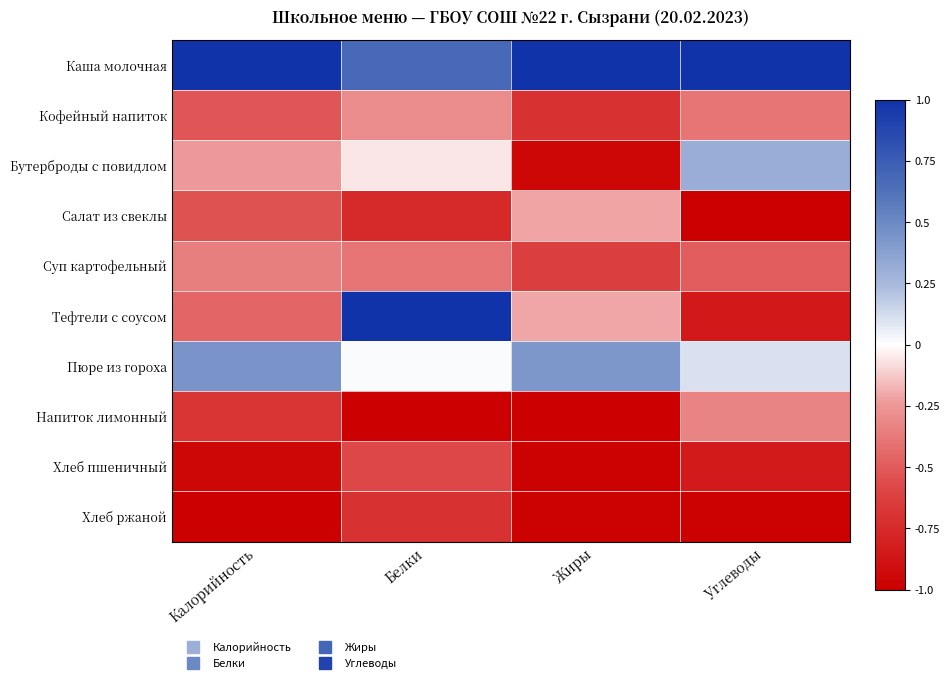

Reading left to right, transcribe all the data shown in this chart.

Каша молочная: Калорийность=1.0	Белки=0.7	Жиры=1.0	Углеводы=1.0
Кофейный напиток: Калорийность=-0.5	Белки=-0.3	Жиры=-0.7	Углеводы=-0.4
Бутерброды с повидлом: Калорийность=-0.2	Белки=-0.1	Жиры=-1.0	Углеводы=0.3
Салат из свеклы: Калорийность=-0.5	Белки=-0.7	Жиры=-0.2	Углеводы=-1.0
Суп картофельный: Калорийность=-0.3	Белки=-0.4	Жиры=-0.6	Углеводы=-0.5
Тефтели с соусом: Калорийность=-0.5	Белки=1.0	Жиры=-0.2	Углеводы=-0.9
Пюре из гороха: Калорийность=0.4	Белки=0.0	Жиры=0.4	Углеводы=0.1
Напиток лимонный: Калорийность=-0.7	Белки=-1.0	Жиры=-1.0	Углеводы=-0.3
Хлеб пшеничный: Калорийность=-1.0	Белки=-0.6	Жиры=-1.0	Углеводы=-0.8
Хлеб ржаной: Калорийность=-1.0	Белки=-0.7	Жиры=-1.0	Углеводы=-1.0